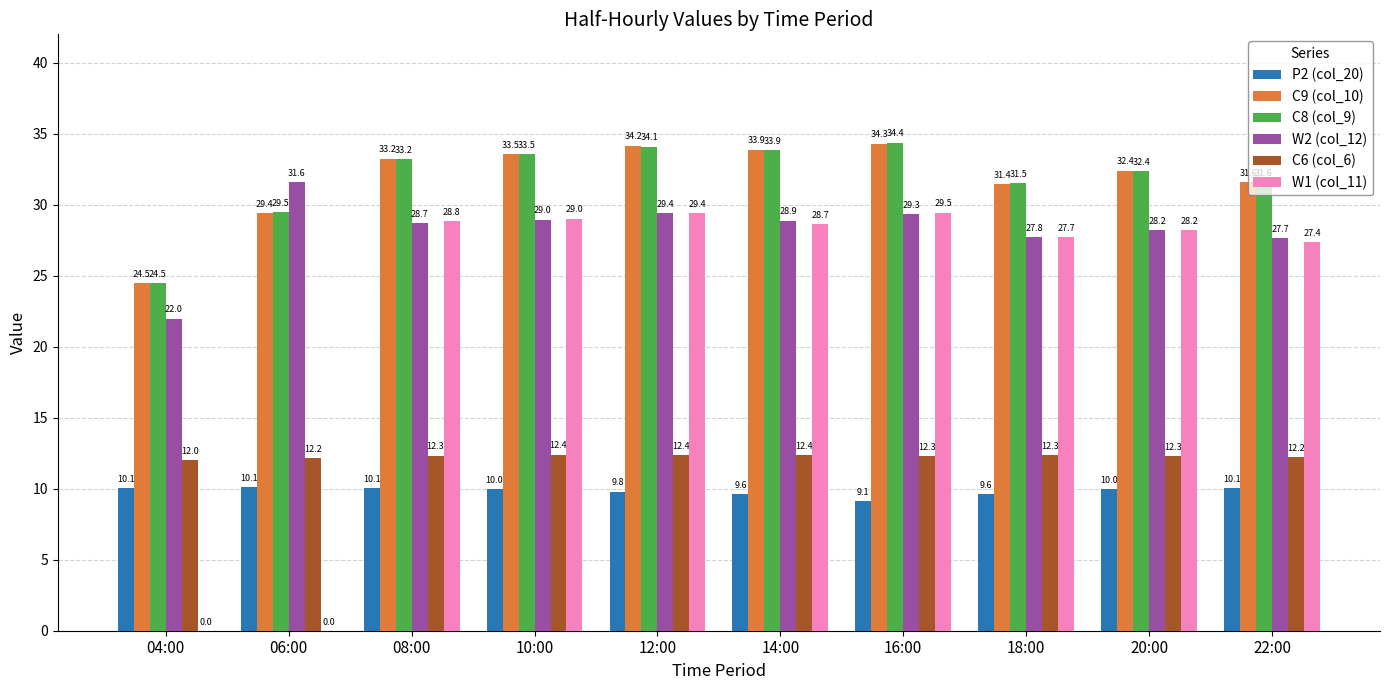

What is the average value of the P2 (col_20) series?

9.8